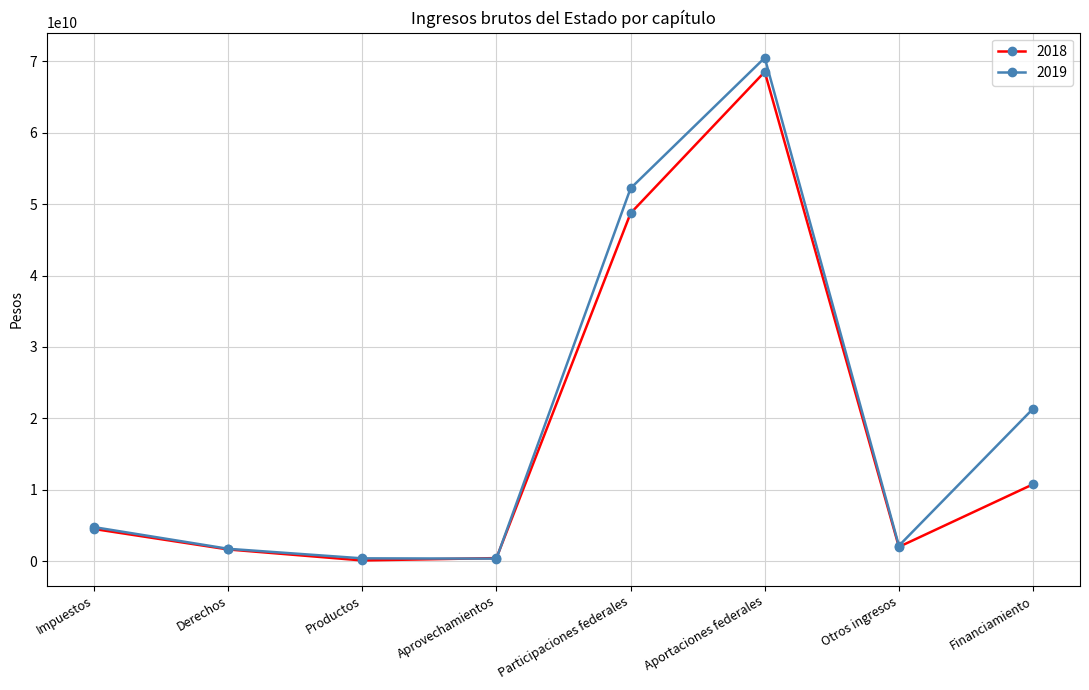

What is the sum of all 2018 values?

136717615975